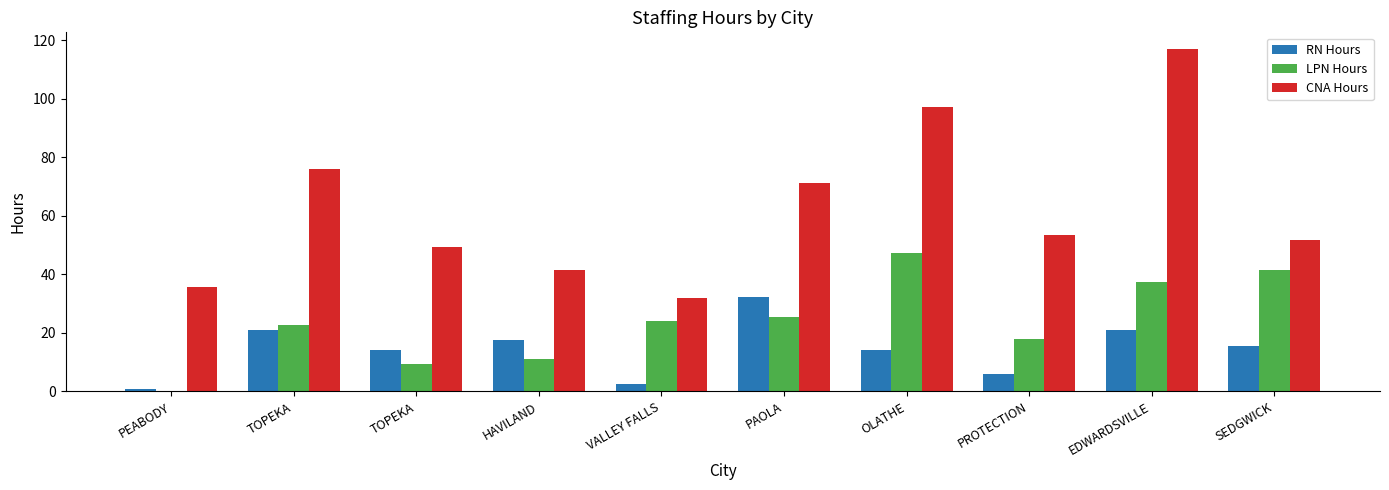

What are all the series names shown in the legend?

RN Hours, LPN Hours, CNA Hours